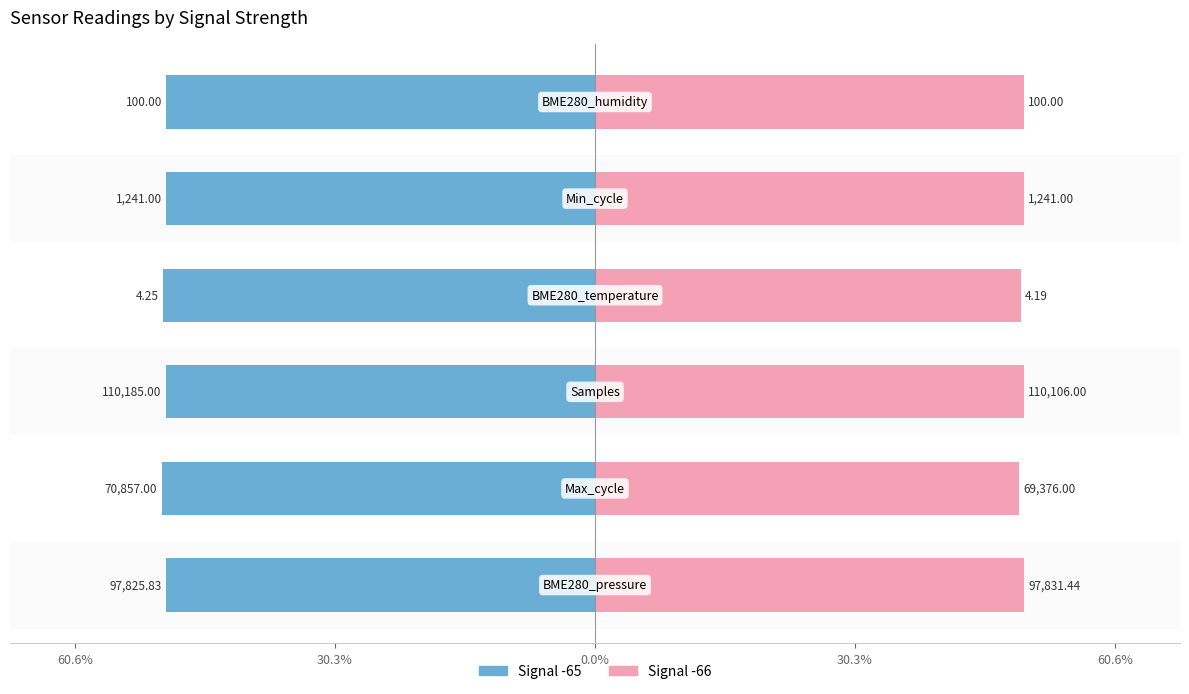

Count the number of data series in this chart.

2